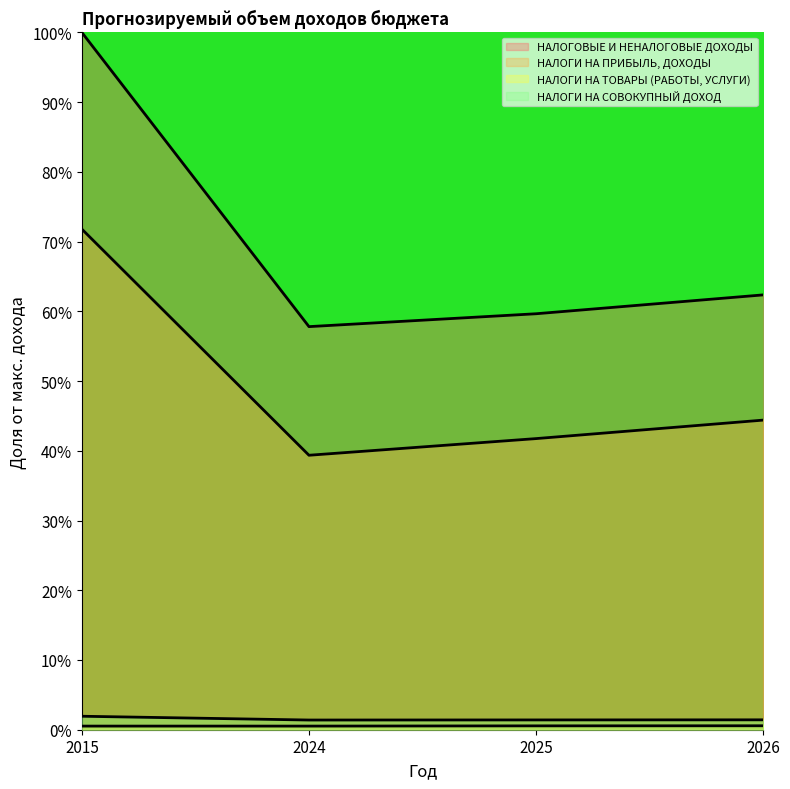

What is the lowest value of the НАЛОГОВЫЕ И НЕНАЛОГОВЫЕ ДОХОДЫ series?

57.8